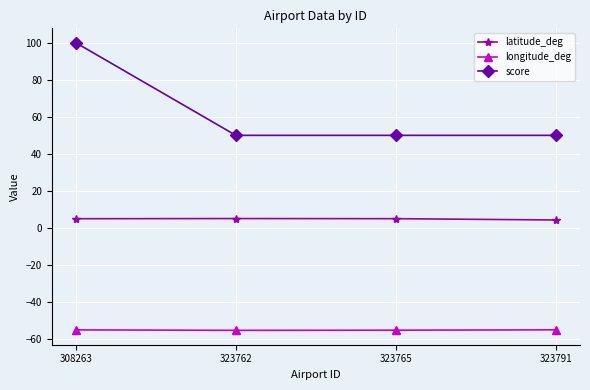

How many interior local peaks does the latitude_deg series have?

1